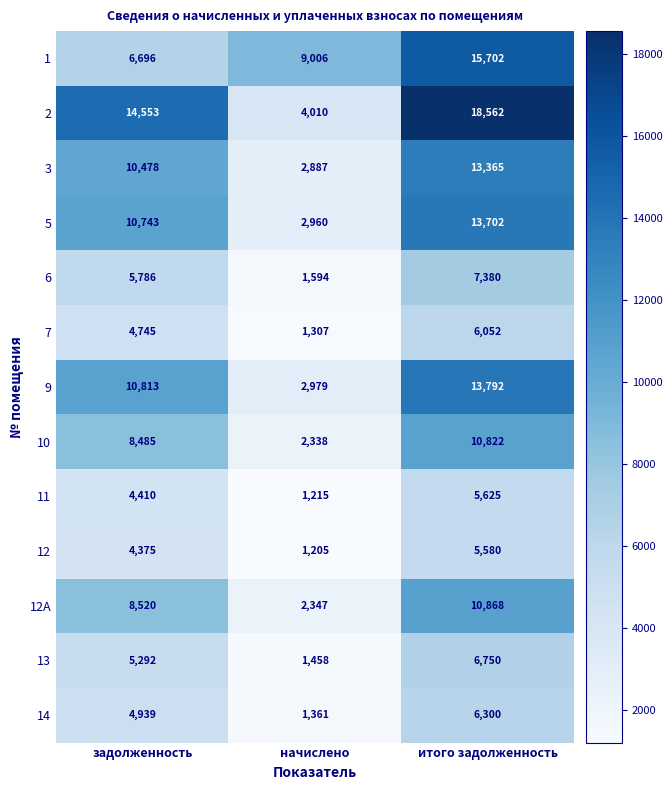

True or false: 12A has a value of 10868 at итого задолженность.

True